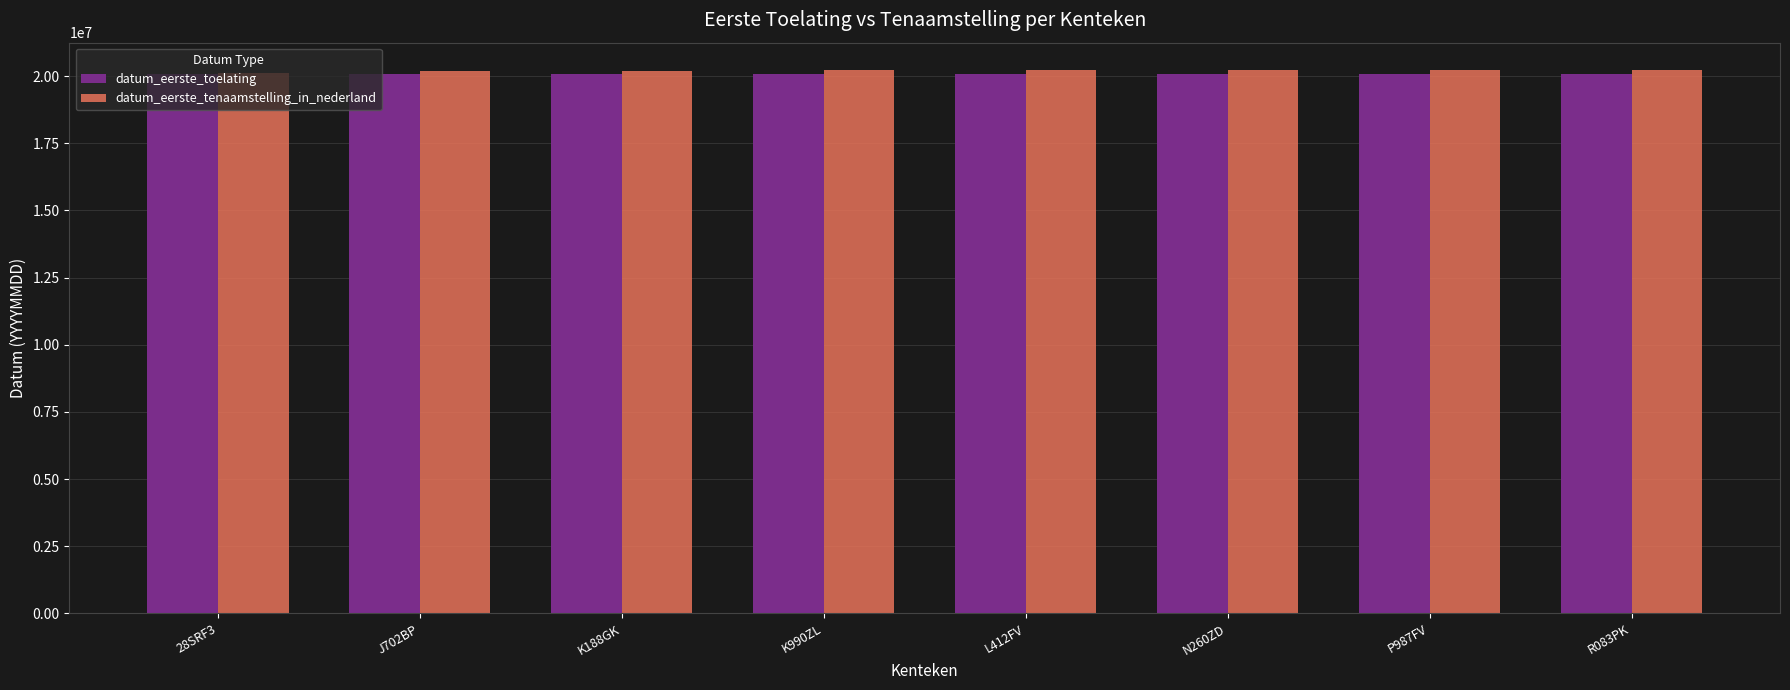

Is it true that datum_eerste_toelating equals 28321620 at R083PK?

False